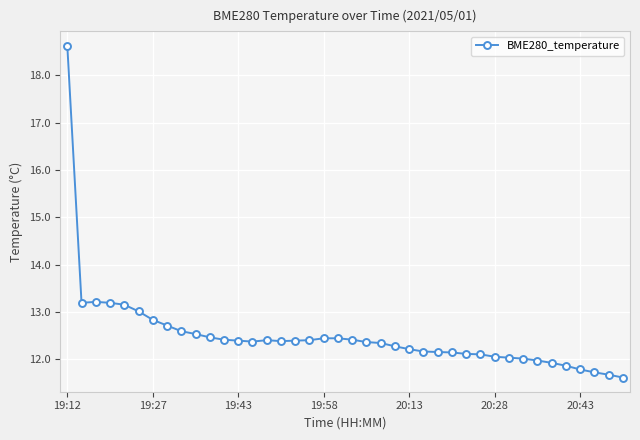

What is the difference between the maximum and minimum values?

7.0